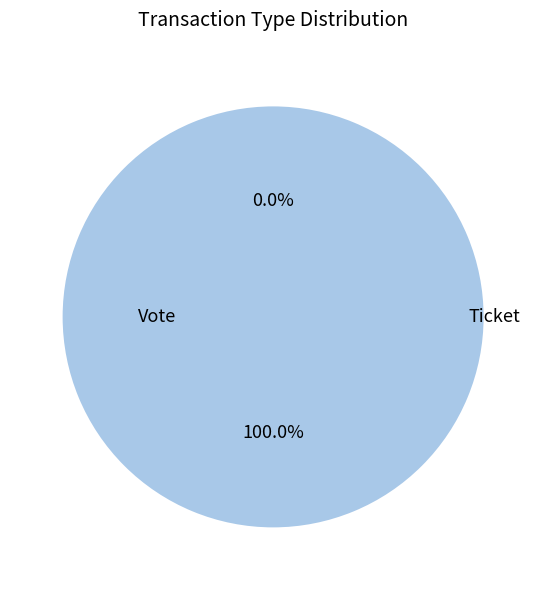

Which slice is the smallest?

Ticket